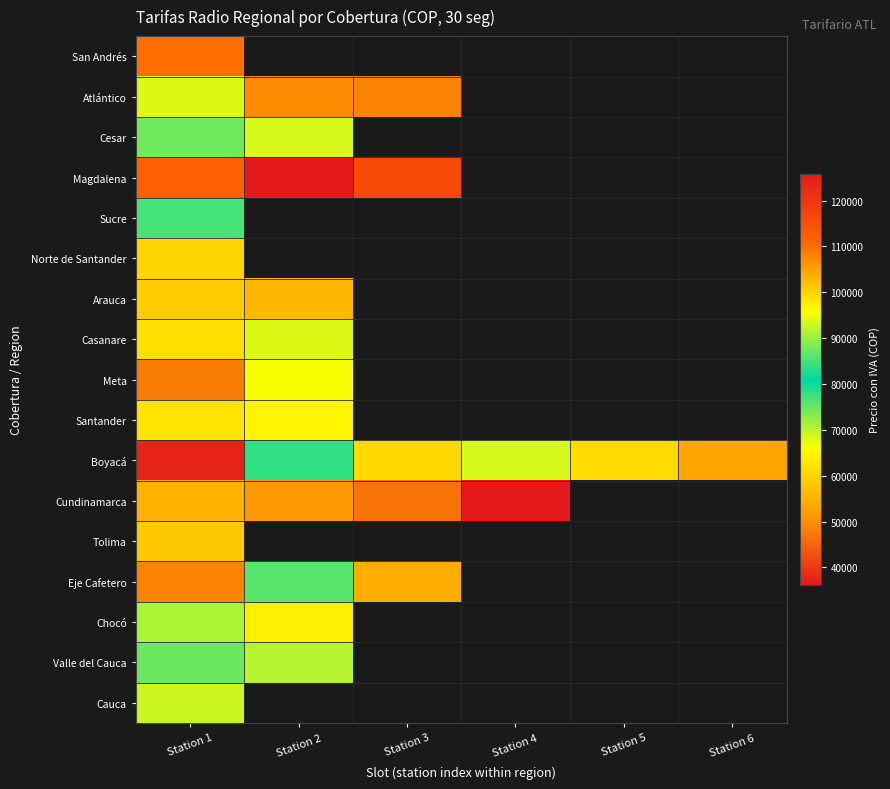

Is the value of Norte de Santander at Station 1 greater than the value of Arauca at Station 2?

Yes